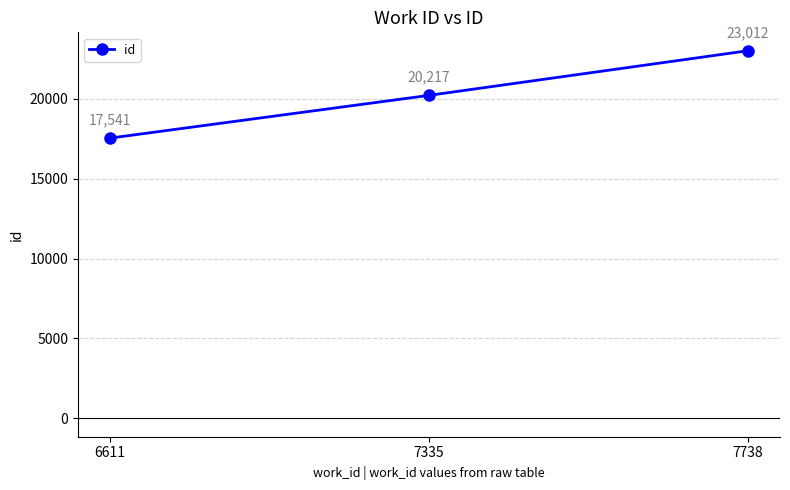

Reading left to right, extract all data points from this chart.

6611=17541	7335=20217	7738=23012